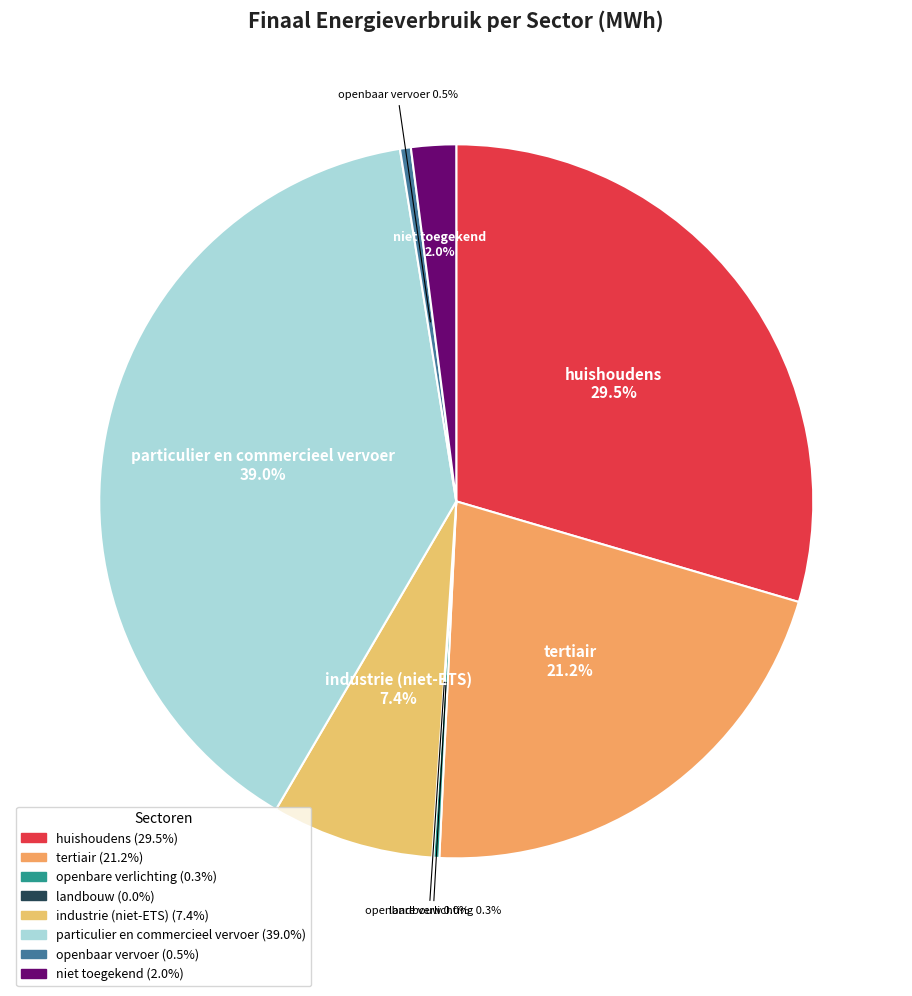

To the nearest percent, what is the average slice percentage?

12%